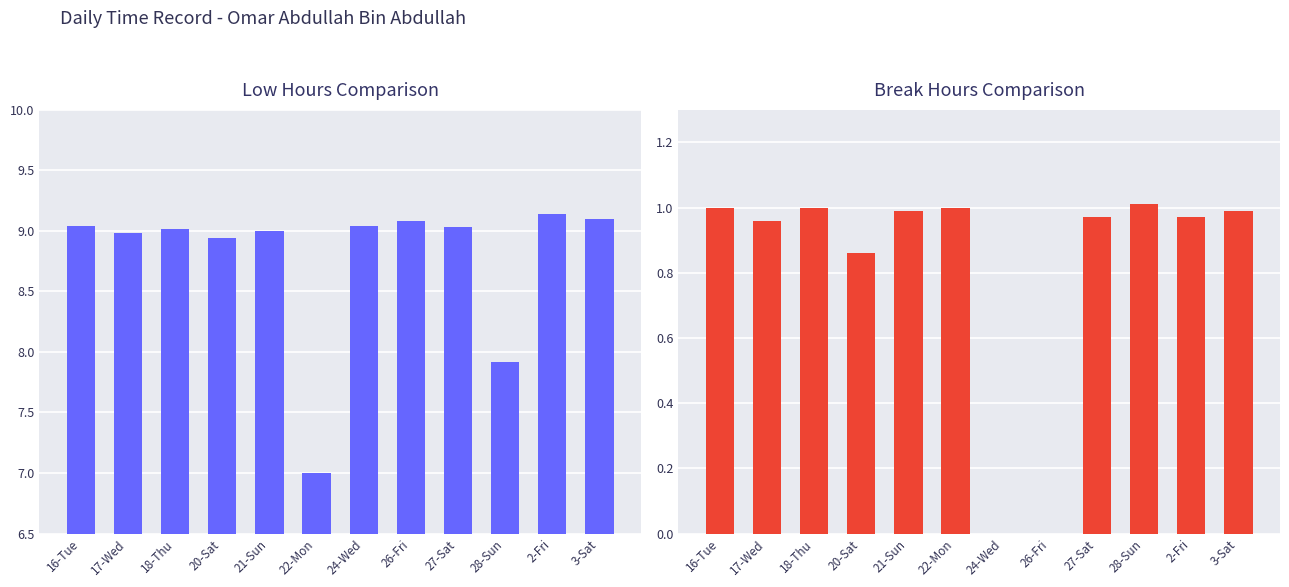

What is the average value of the Low (Hours Worked) series?

8.8